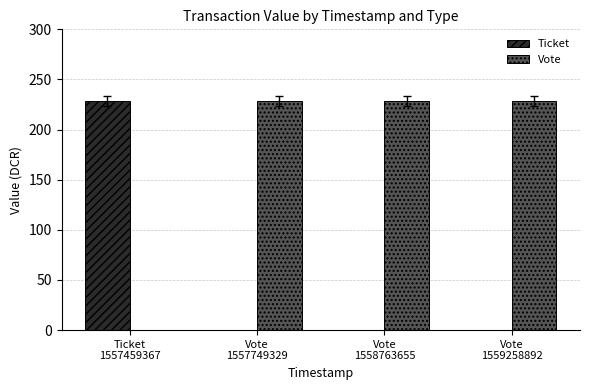

What are all the series names shown in the legend?

Ticket, Vote